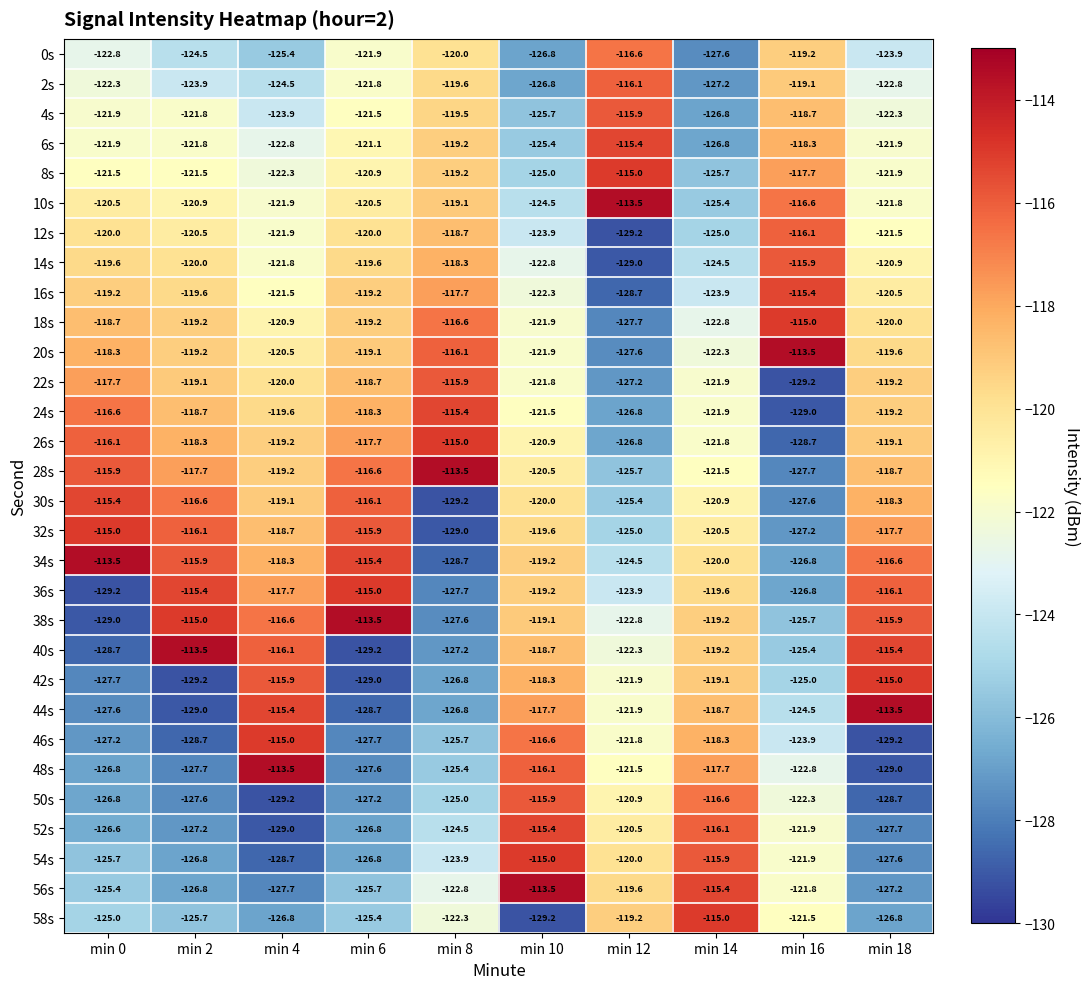

Rank the categories by 4s value from lowest to highest.

min 14, min 10, min 4, min 18, min 0, min 2, min 6, min 8, min 16, min 12